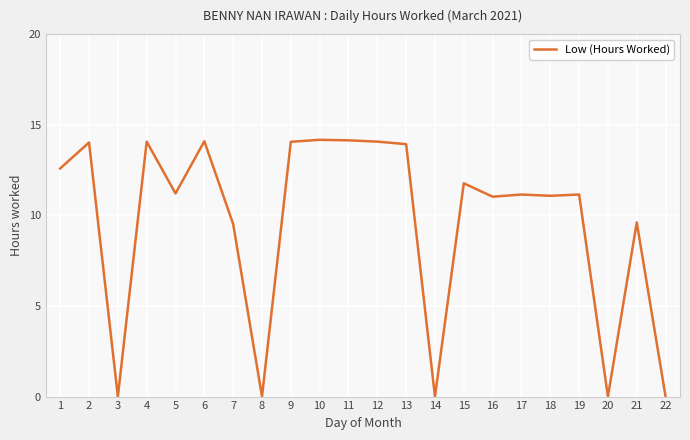

Where is the first local maximum?

2